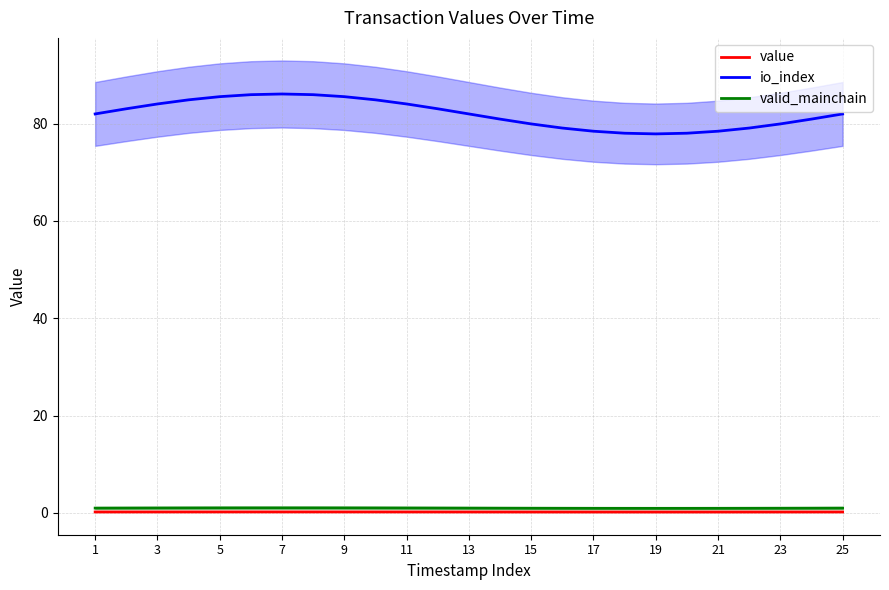

True or false: value and valid_mainchain cross at least once.

False